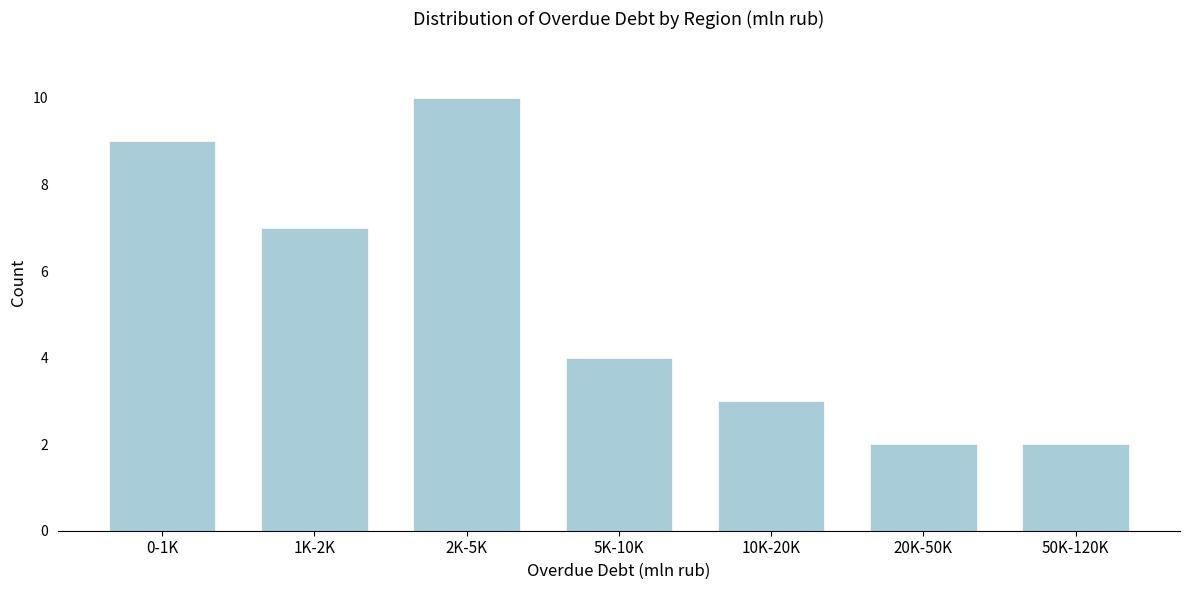

Reading left to right, what are all the values shown in this chart?

9	7	10	4	3	2	2